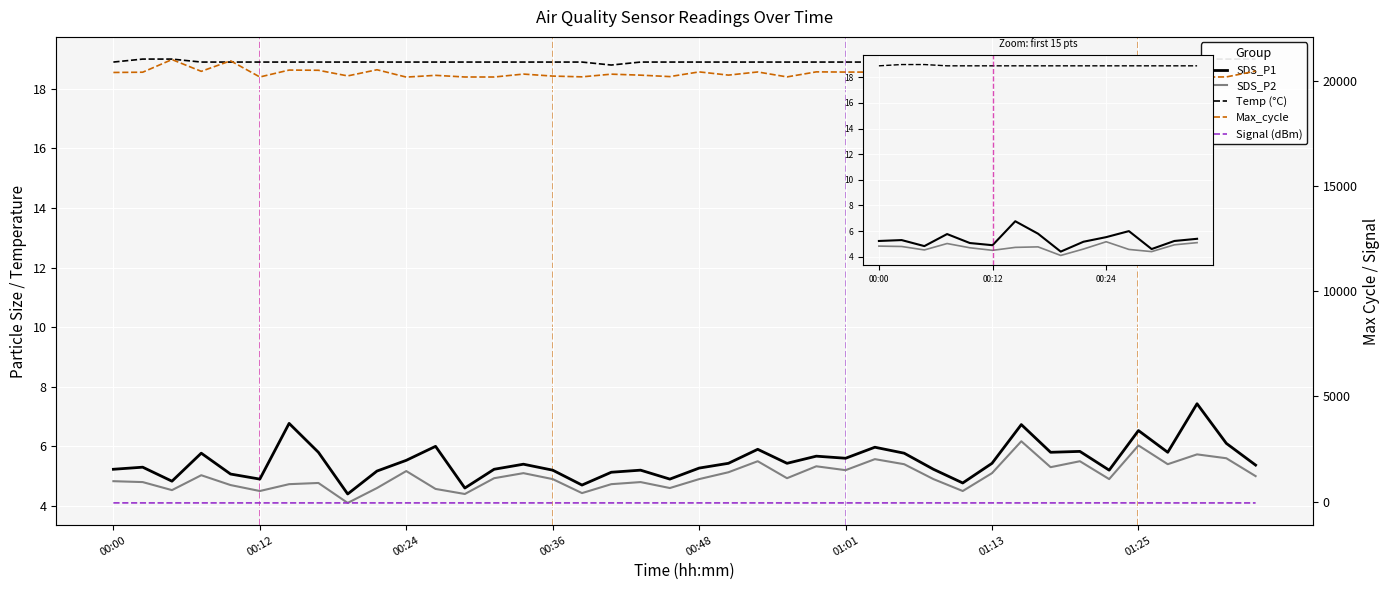

Which series changed the most between 00:05 and 00:29?

SDS_P1